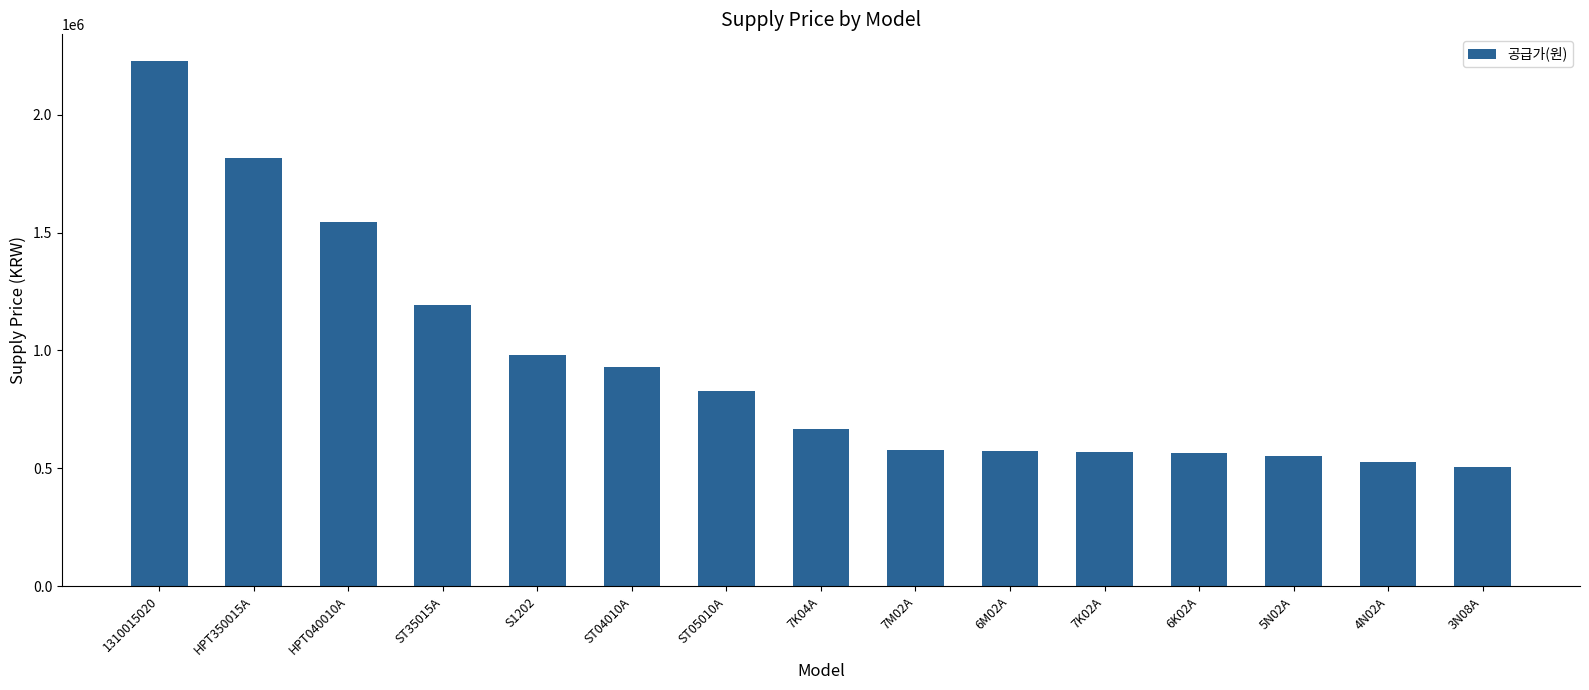

What is the greatest value displayed?

2229580